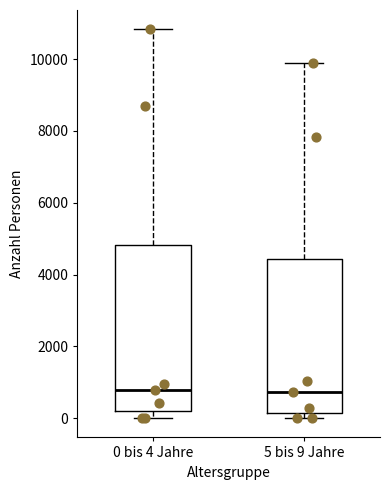

Reading left to right, read every box against the y-axis: the position of its median line, the range the box covers, and the ends of its whiskers. The values are not printed on the chart, so give them approximately, as read against the axis.

0 bis 4 Jahre: median 800, box 200 to 4800, whiskers 0 to 10800
5 bis 9 Jahre: median 800, box 200 to 4400, whiskers 0 to 9800